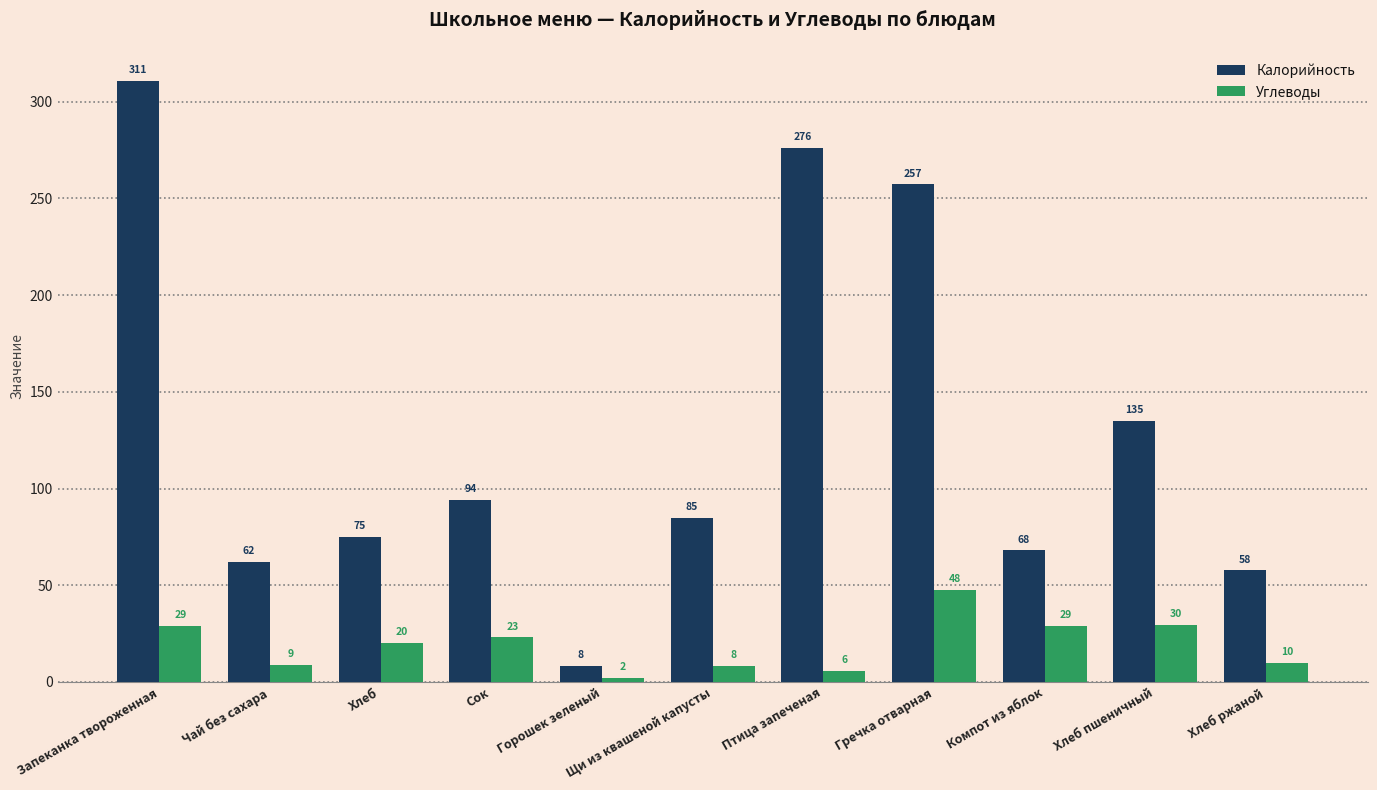

Which series changed the most between Запеканка твороженная and Горошек зеленый?

Калорийность